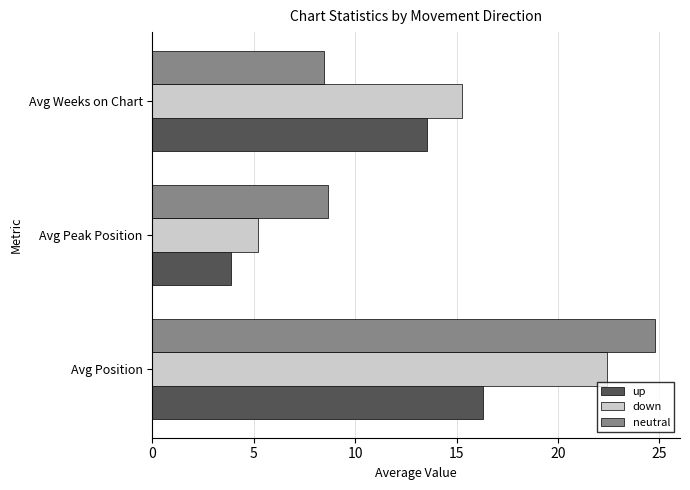

What is the difference between the maximum and minimum values in the down series?

17.2